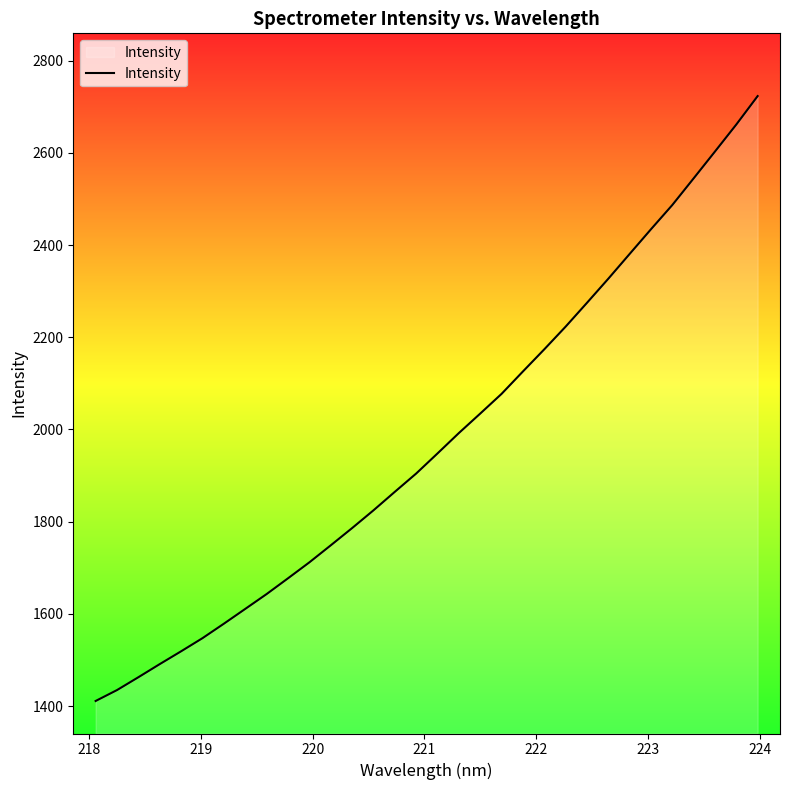

Does the chart have visible grid lines?

No